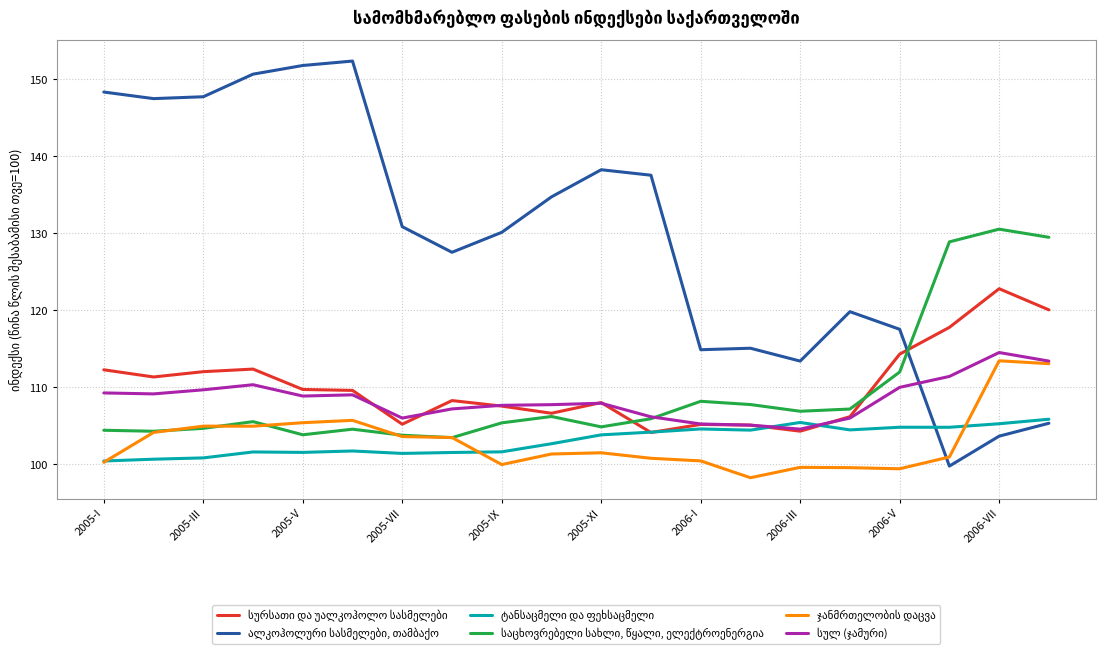

How many series are shown in this chart?

6